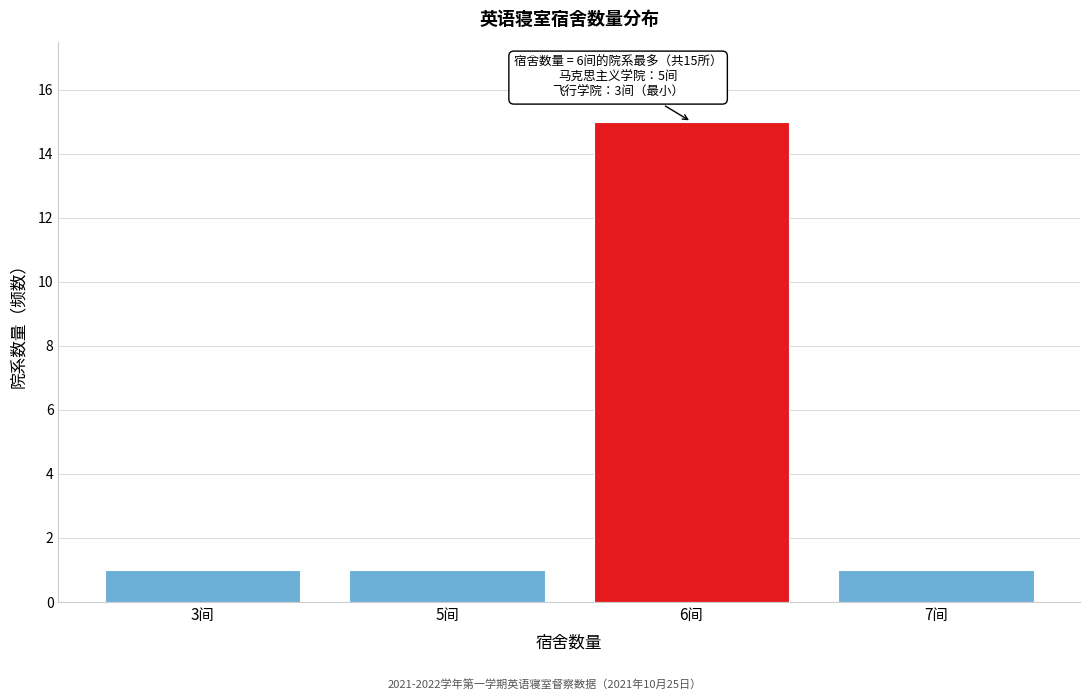

Reading left to right, transcribe all the data shown in this chart.

1	1	15	1